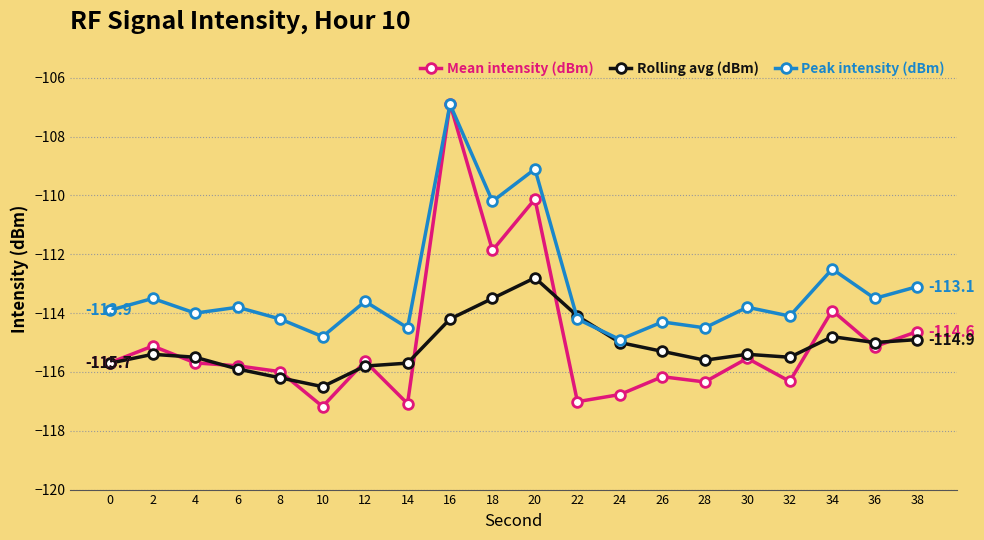

How many lines are shown in the chart?

3